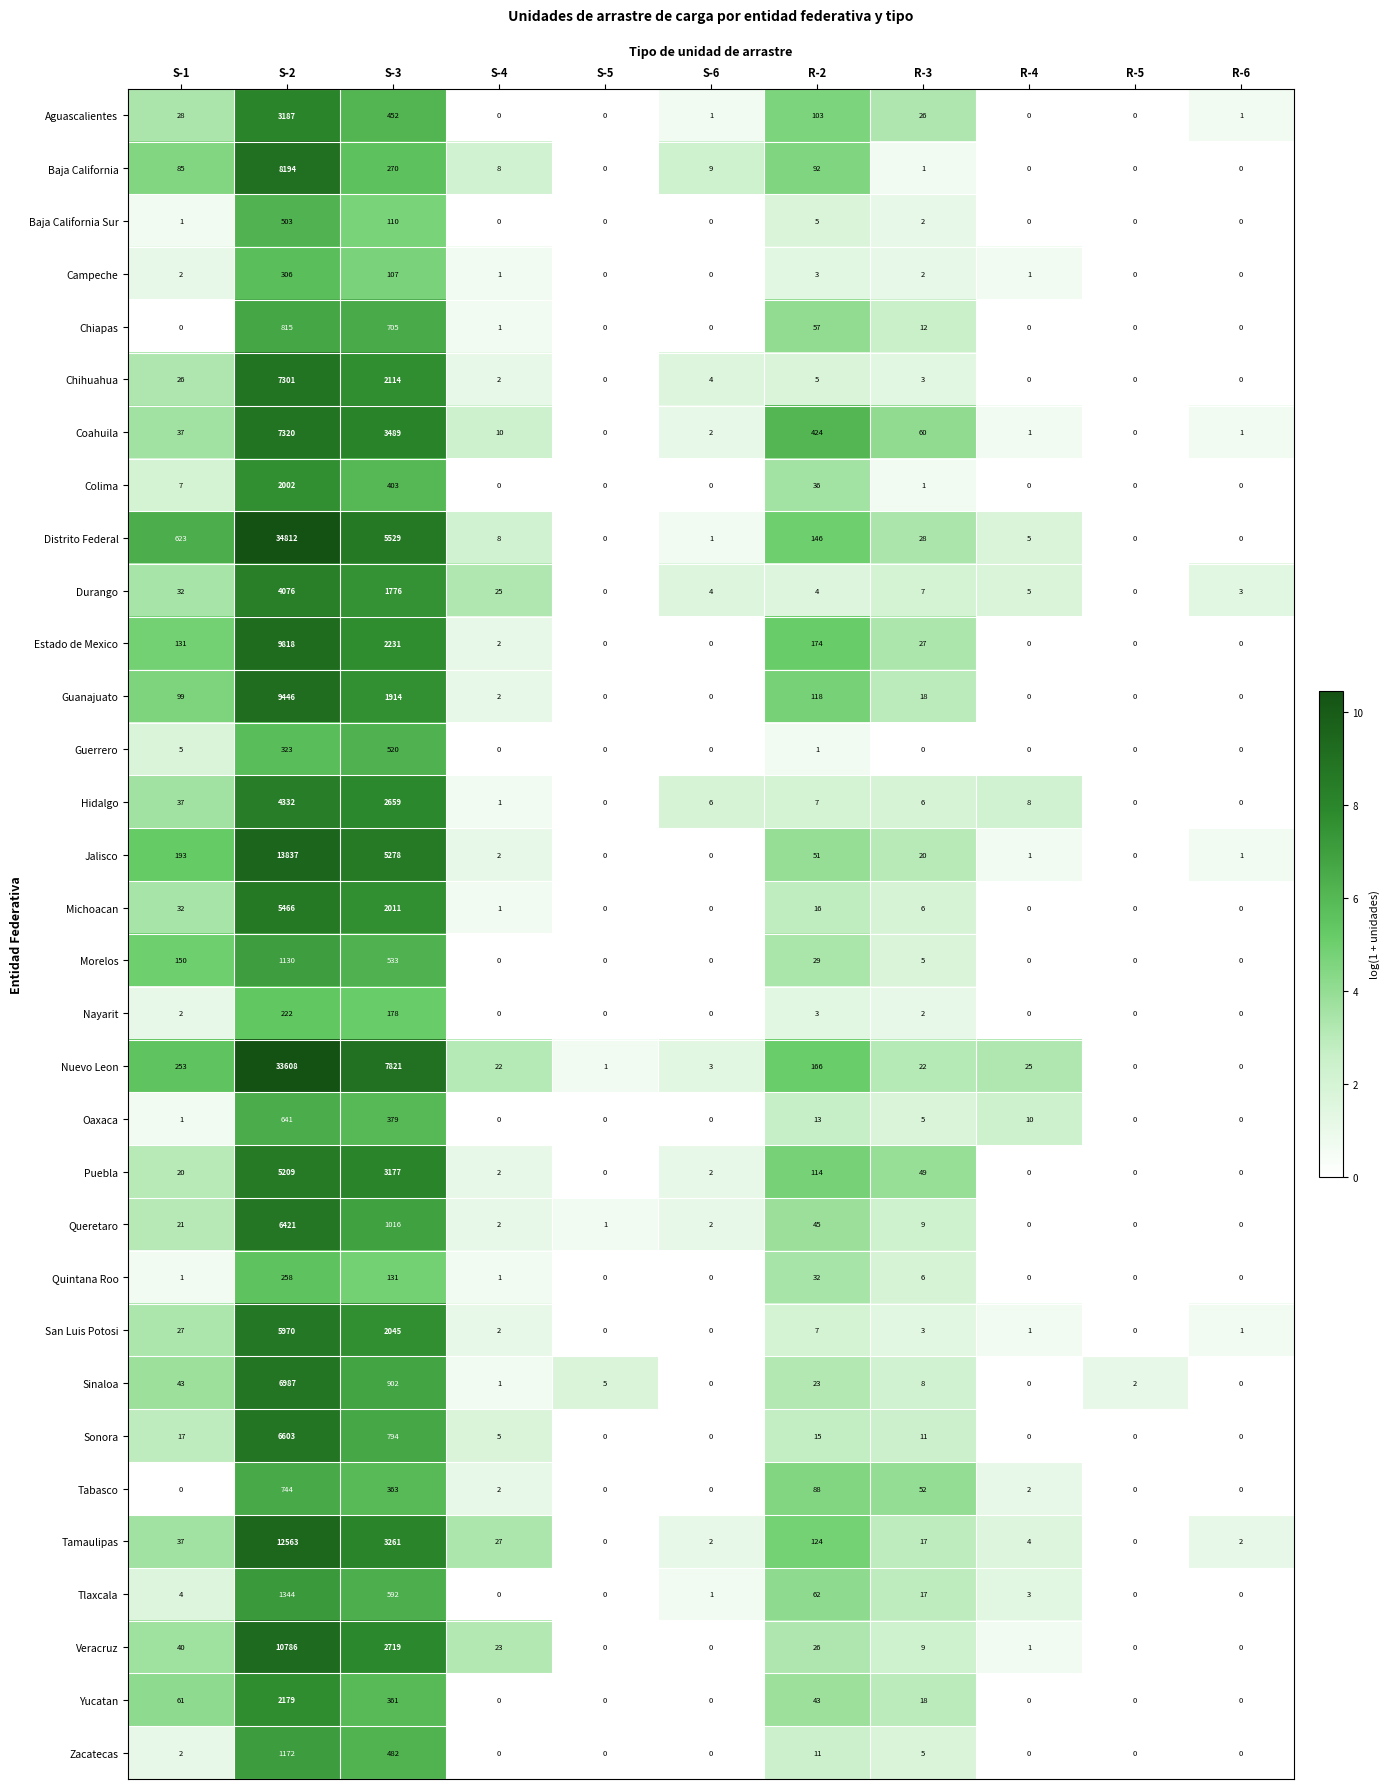

How many values in the Yucatan series exceed 0?

5